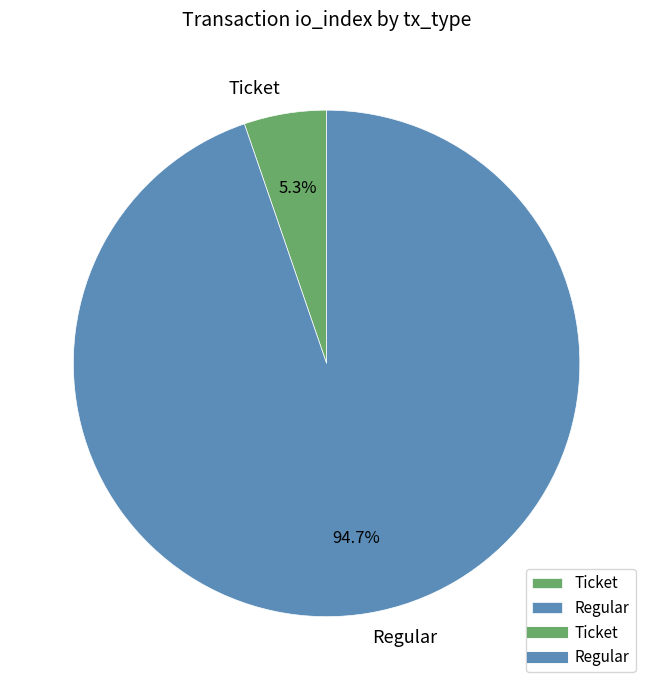

Between Ticket and Regular, which is larger?

Regular